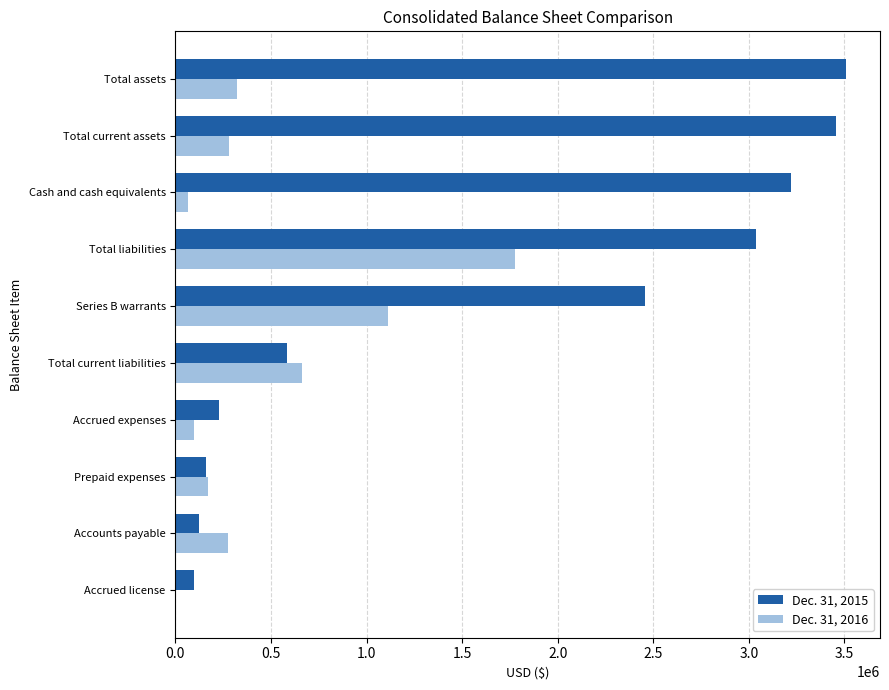

Is it true that Dec. 31, 2016 equals 98700 at Accrued expenses?

True